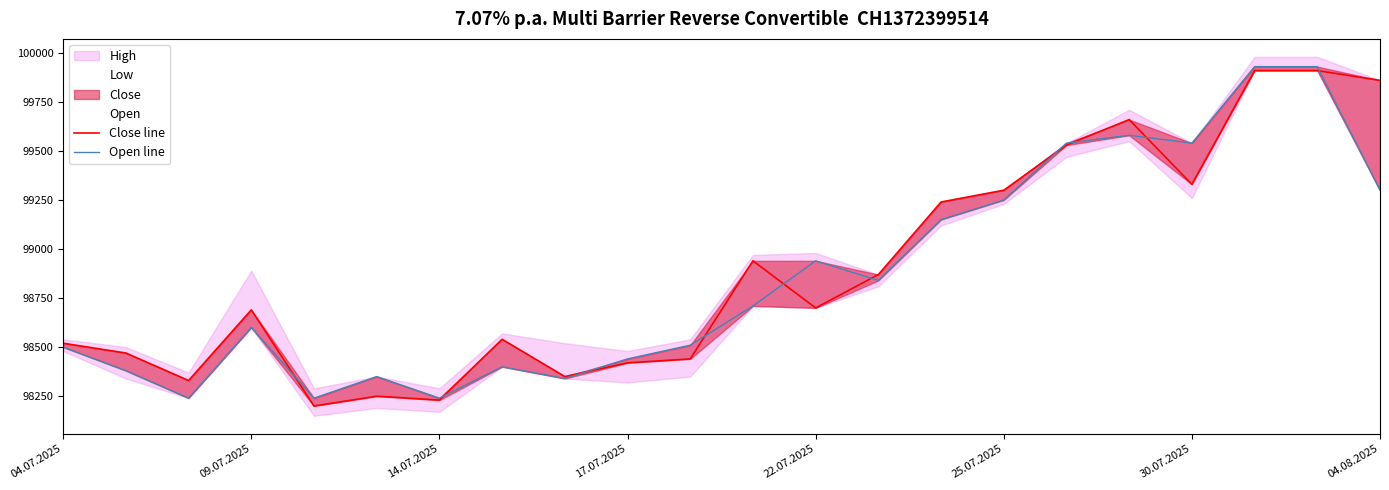

What is the total value across all series at 22.07.2025?

197640